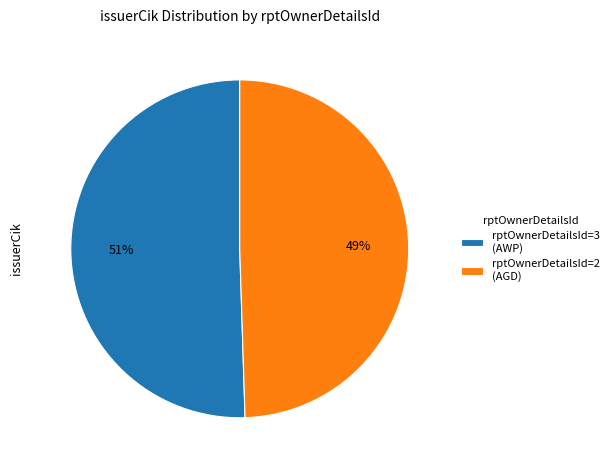

True or false: rptOwnerDetailsId=3 (AWP) accounts for 51% of the total.

True